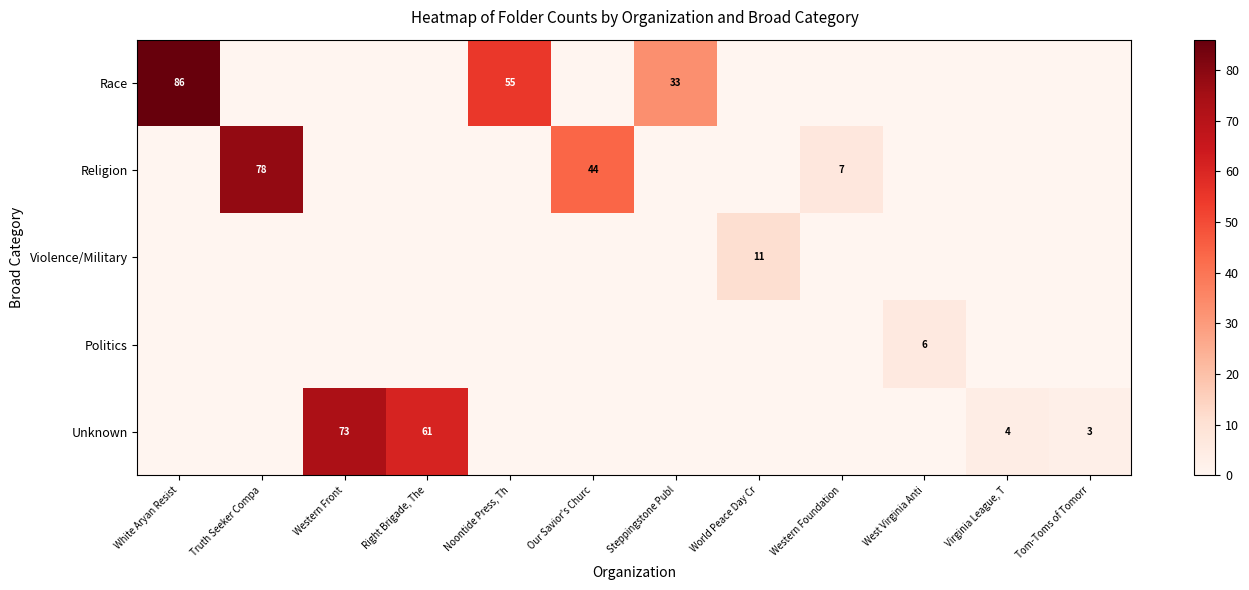

Which series has the largest total across all categories?

Race